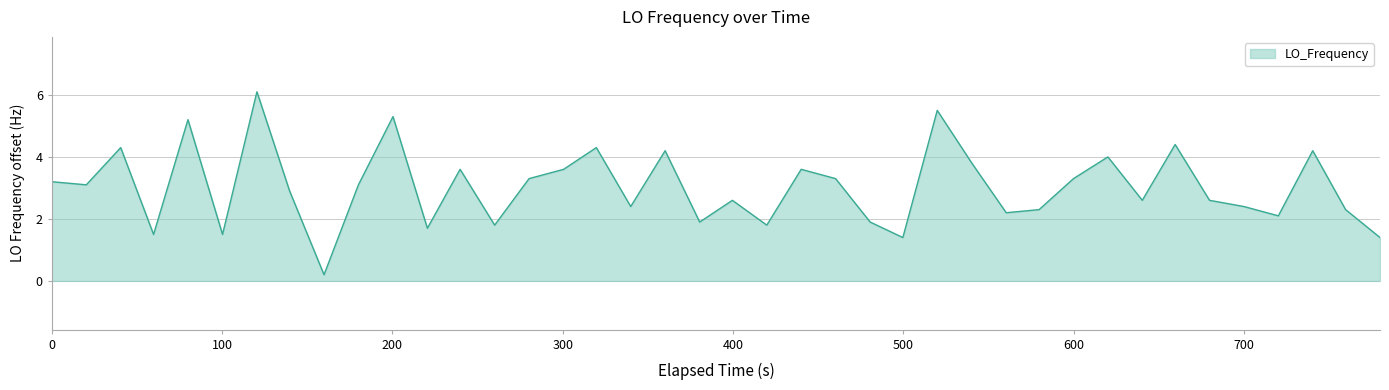

What is the greatest value displayed?

6.1